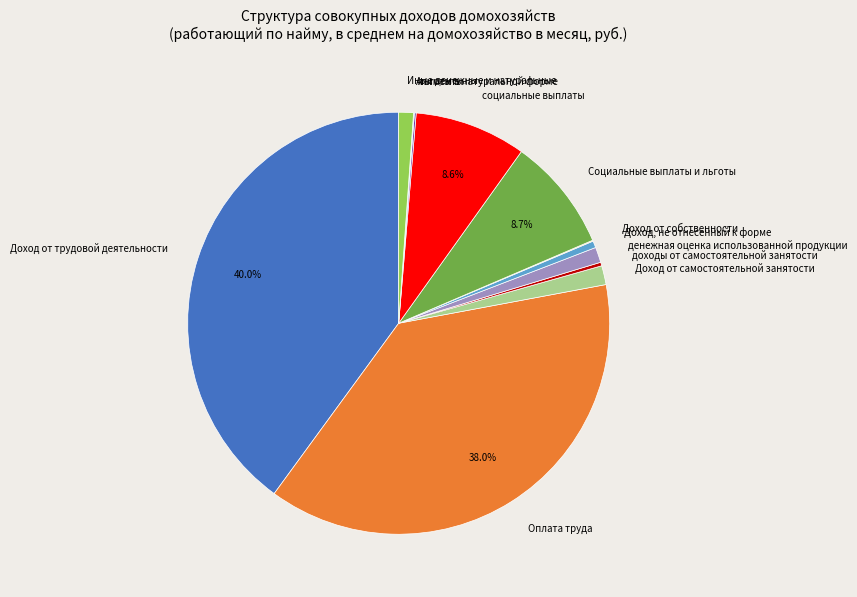

Is there any slice that represents more than half of the pie?

No